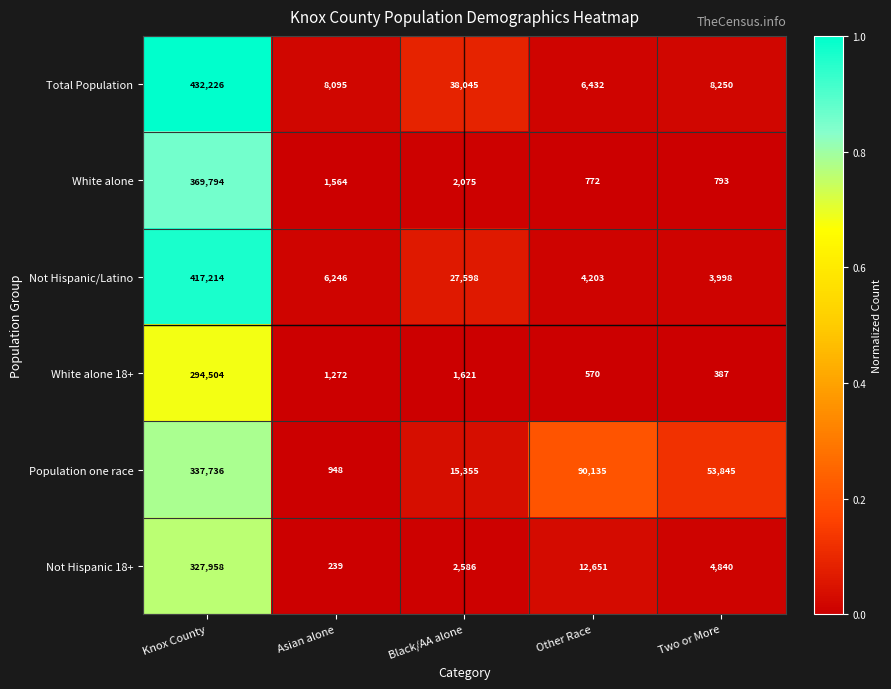

At which category is the sum across all series the highest?

Knox County